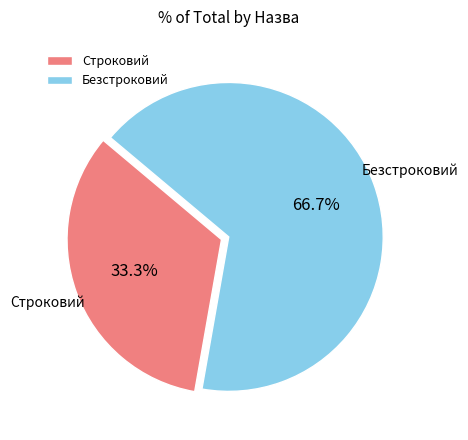

To the nearest percent, what percentage of the pie is Строковий?

33%